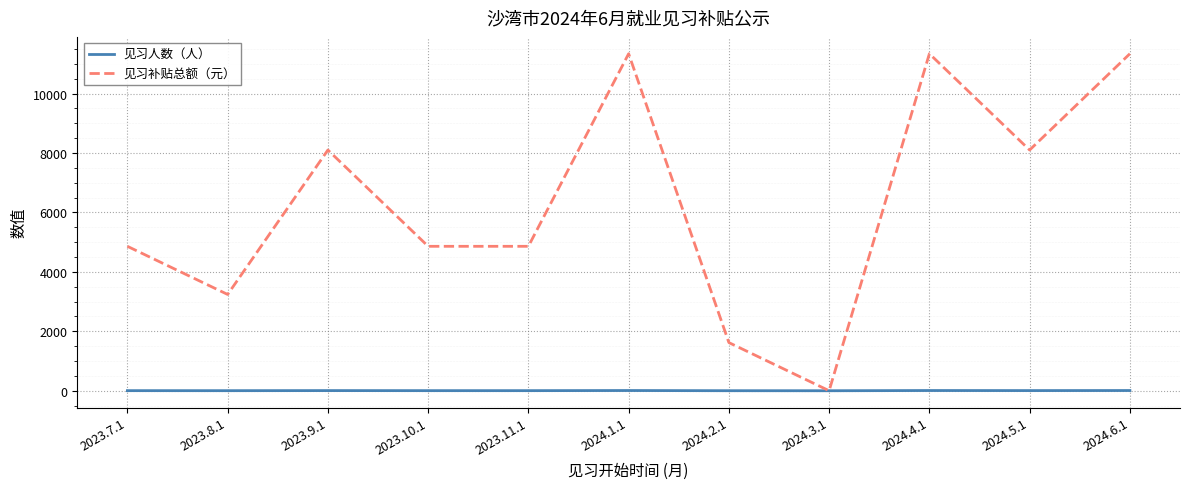

How many 见习补贴总额（元） values are between 3240 and 11340?

9